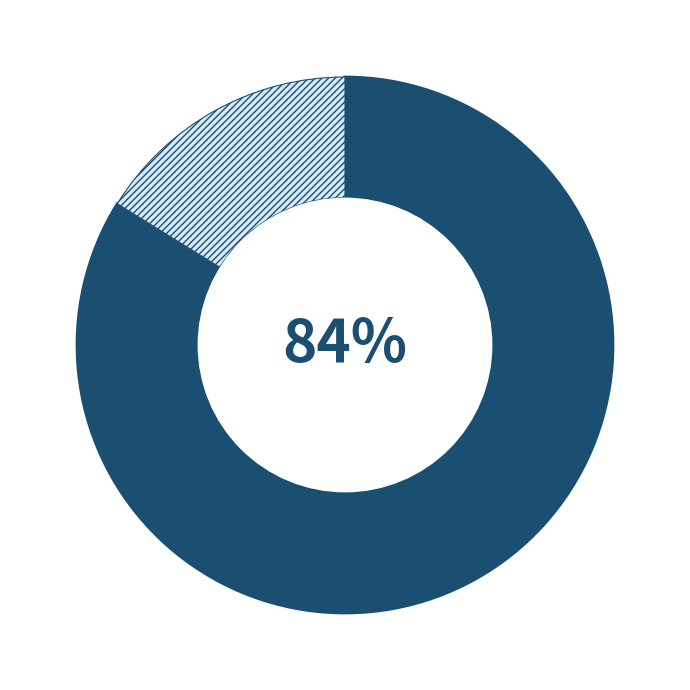

To the nearest percent, what is the average slice percentage?

50%